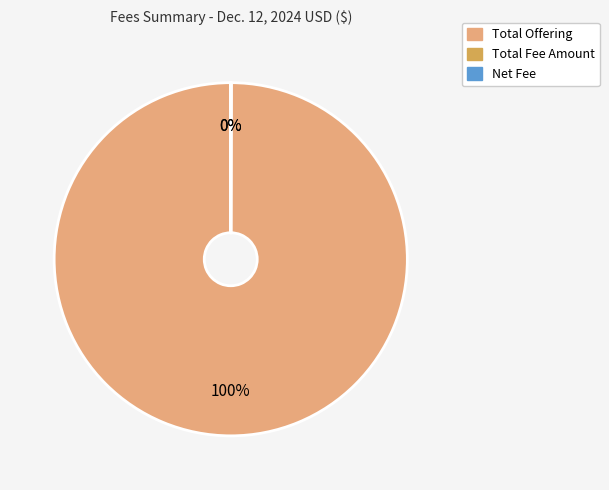

The Total Offering slice represents 100% of the pie. True or false?

True